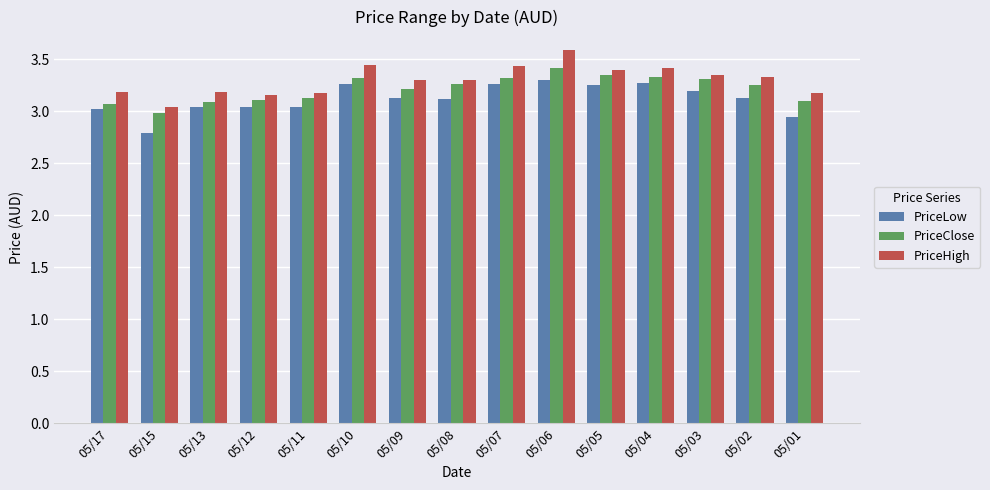

Which series changed the most between 05/11 and 05/06?

PriceHigh